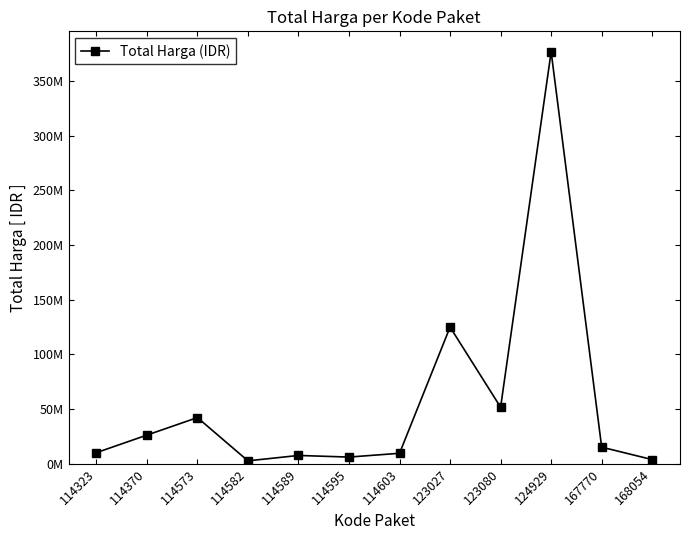

Is it true that the value at 114595 is 9809311?

False